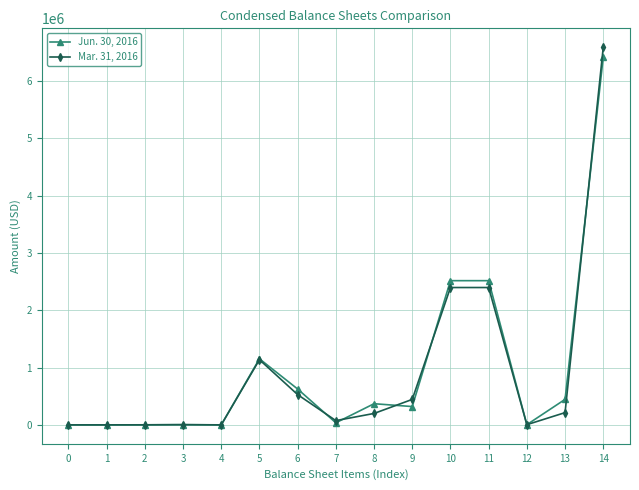

The Mar. 31, 2016 series shows 2398233 at 11. True or false?

True